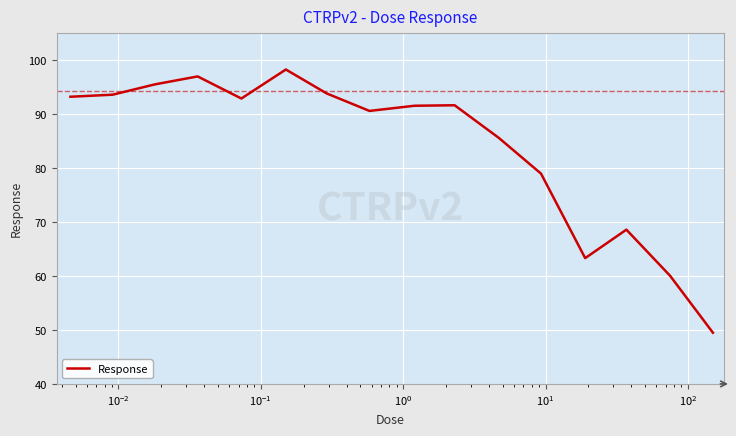

Is this an area chart (filled region under the line)?

No